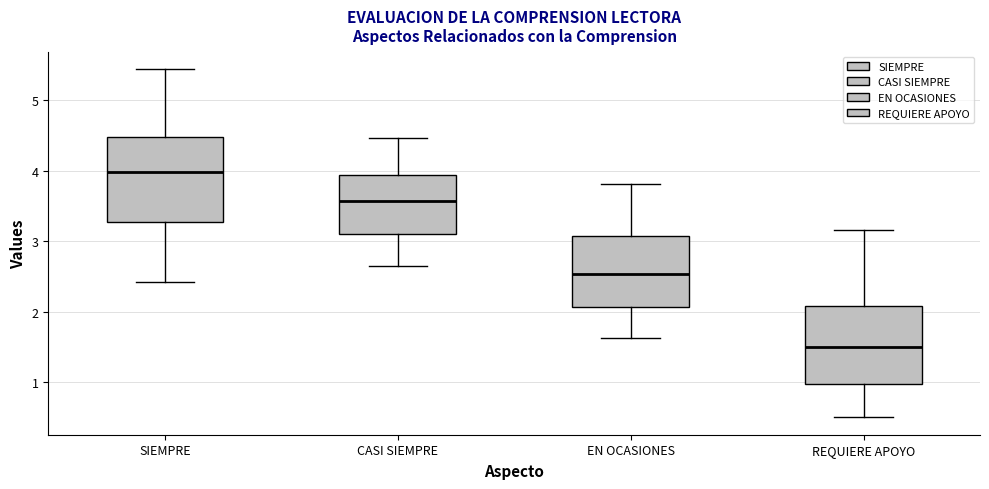

Reading left to right, transcribe this box plot: for each box, give where its median line is, the range the box spans, and where its two whiskers end, as read against the y-axis. The values are not printed on the chart, so give them approximately, as read against the axis.

SIEMPRE: median 4.0, box 3.3 to 4.5, whiskers 2.4 to 5.4
CASI SIEMPRE: median 3.6, box 3.1 to 3.9, whiskers 2.6 to 4.5
EN OCASIONES: median 2.5, box 2.1 to 3.1, whiskers 1.6 to 3.8
REQUIERE APOYO: median 1.5, box 1.0 to 2.1, whiskers 0.5 to 3.2